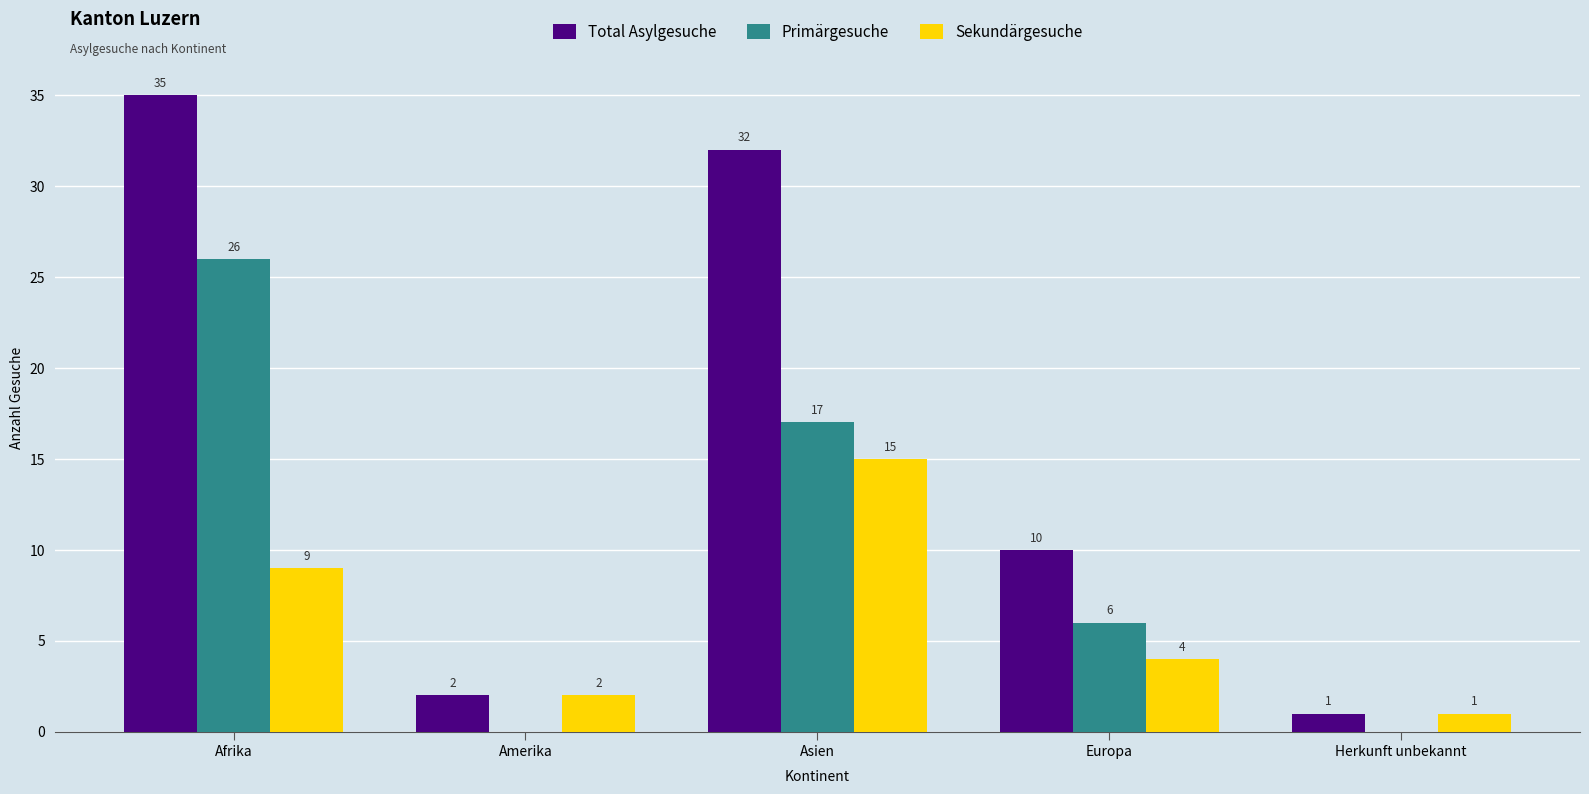

What value does the Sekundärgesuche series have at Amerika?

2